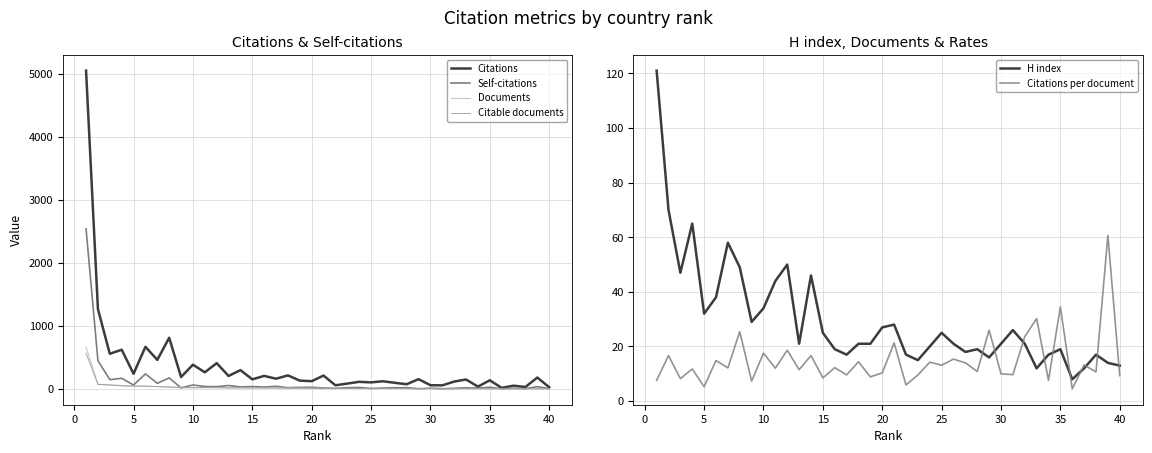

Which series ends up on top after the final intersection of Documents and Self-citations?

Self-citations